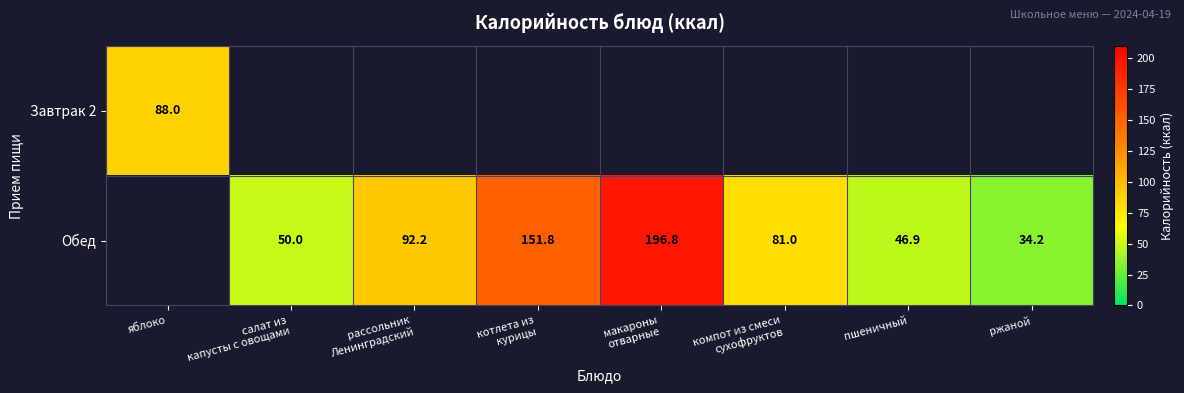

The value of Завтрак 2 at яблоко is 88.0. True or false?

True